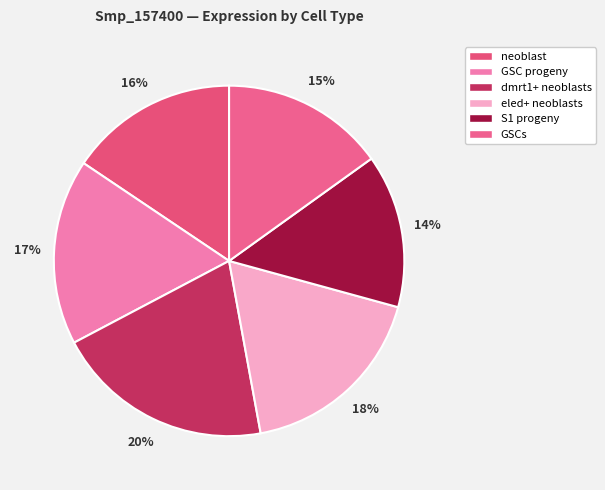

To the nearest percent, what is the average slice percentage?

17%